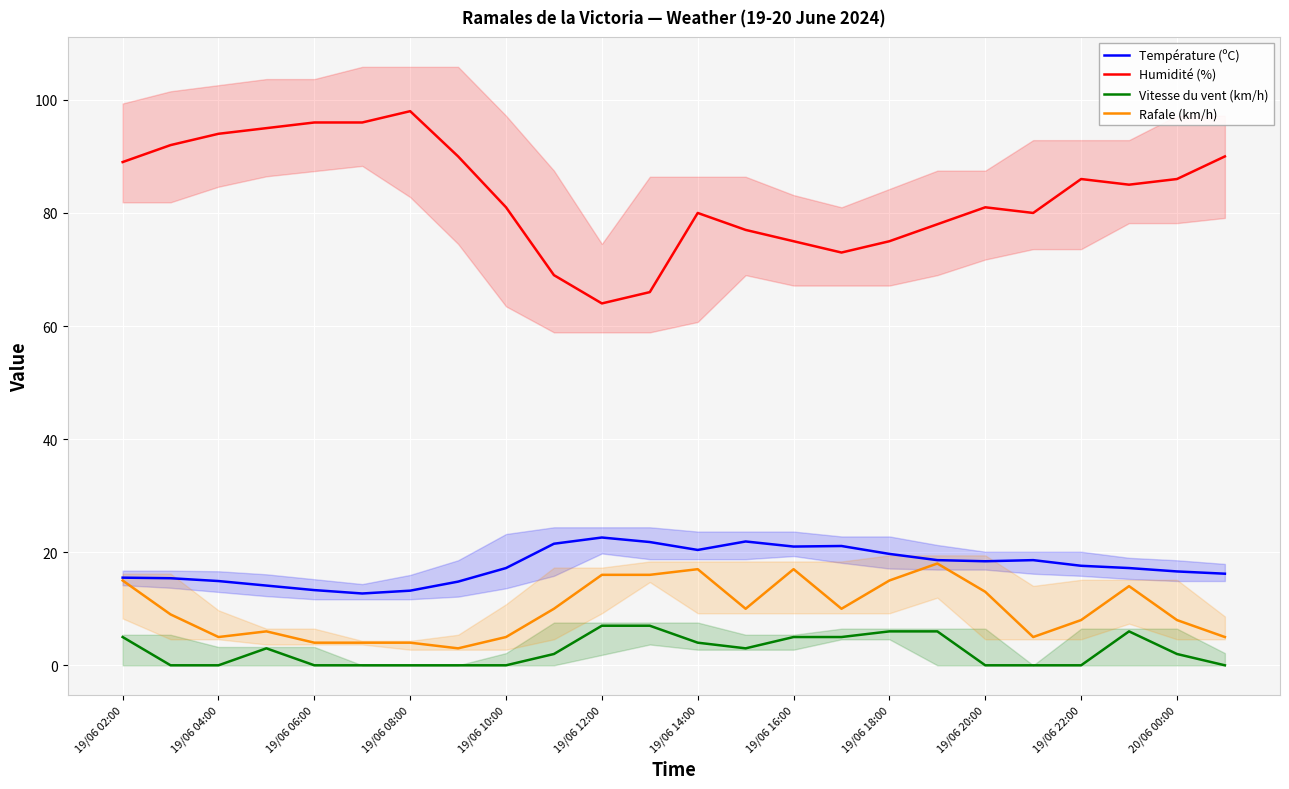

Which series has the largest total across all categories?

Humidité (%)